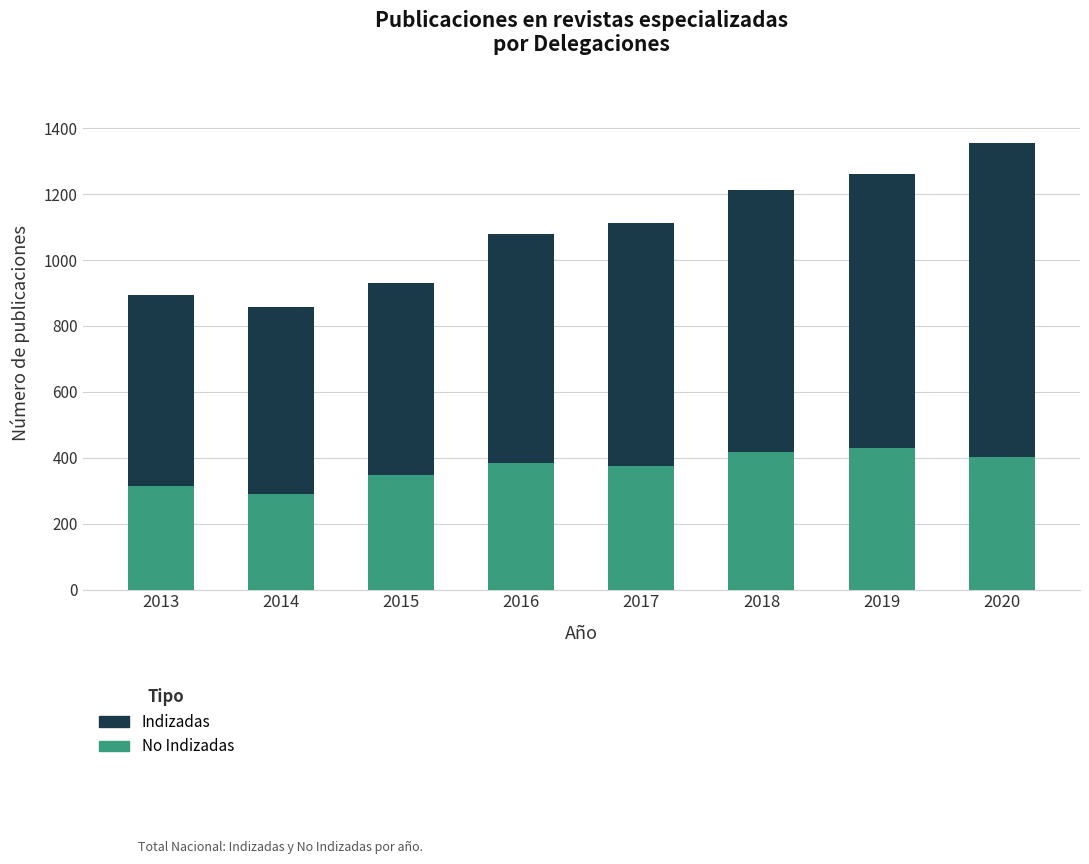

What is the total value across all series at 2020?

1354